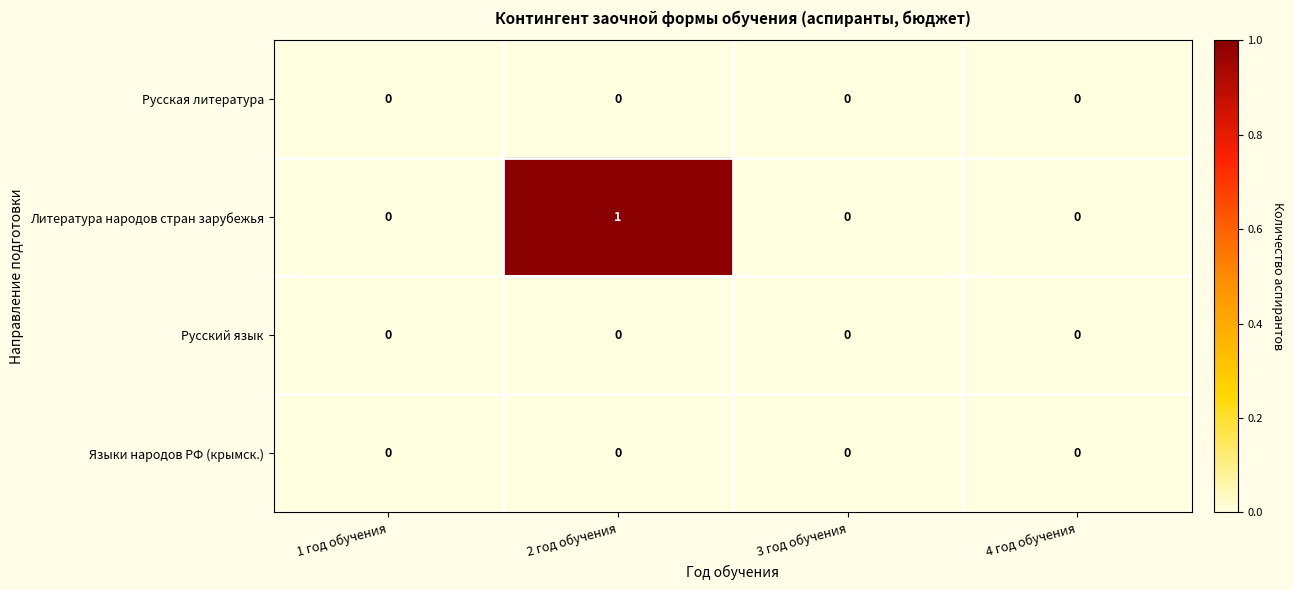

Which series changed the most between 2 год обучения and 4 год обучения?

Литература народов стран зарубежья